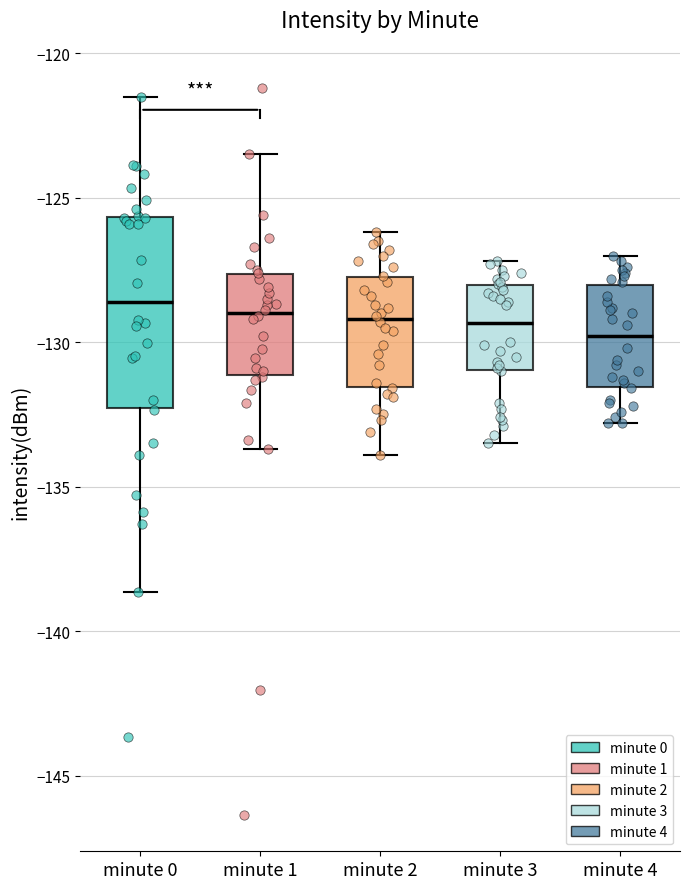

Reading left to right, transcribe this box plot: for each box, give where its median line is, the range the box spans, and where its two whiskers end, as read against the y-axis. The values are not printed on the chart, so give them approximately, as read against the axis.

minute 0: median -128.5, box -132.5 to -125.5, whiskers -138.5 to -121.5
minute 1: median -129.0, box -131.0 to -127.5, whiskers -133.5 to -123.5
minute 2: median -129.0, box -131.5 to -127.5, whiskers -134.0 to -126.0
minute 3: median -129.5, box -131.0 to -128.0, whiskers -133.5 to -127.0
minute 4: median -130.0, box -131.5 to -128.0, whiskers -133.0 to -127.0